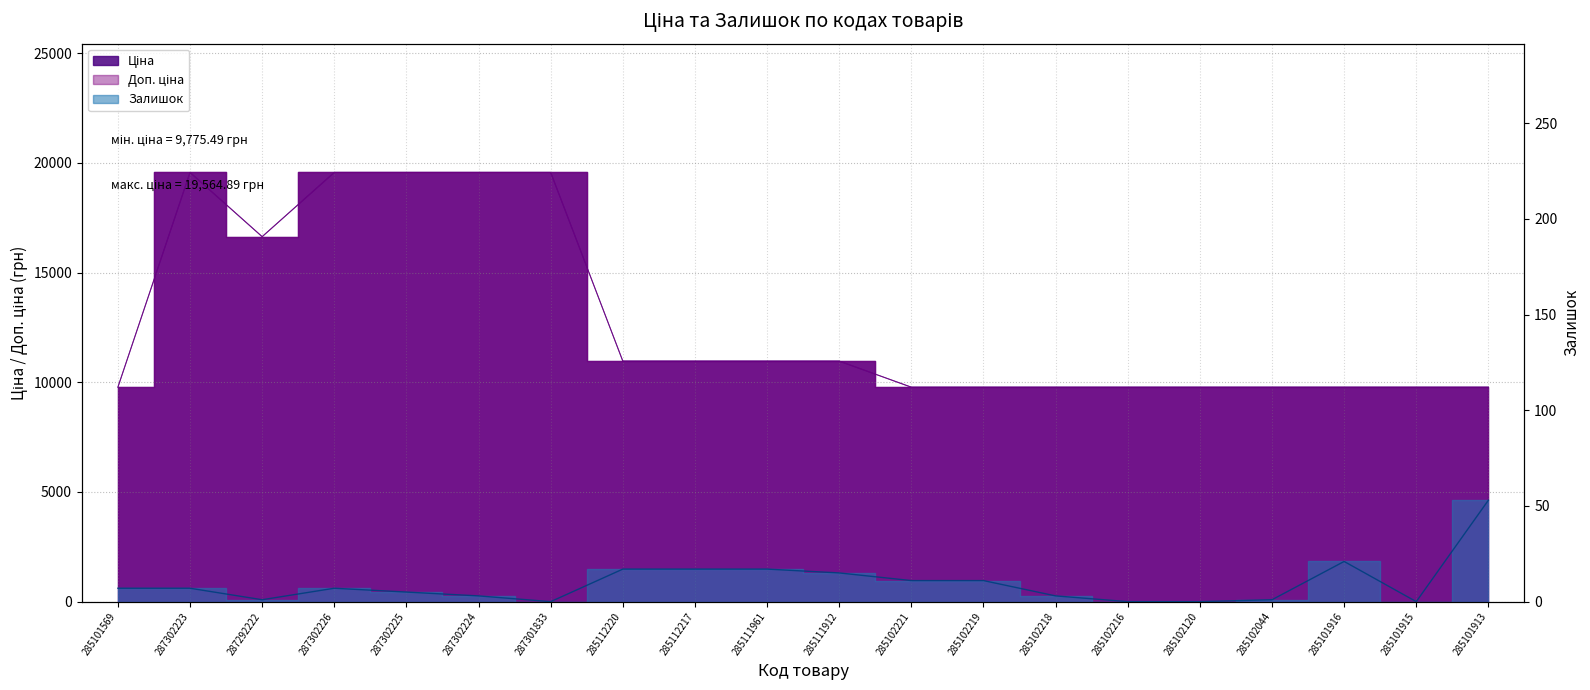

True or false: Доп. ціна has a value of 14920.9 at 285112220.

False